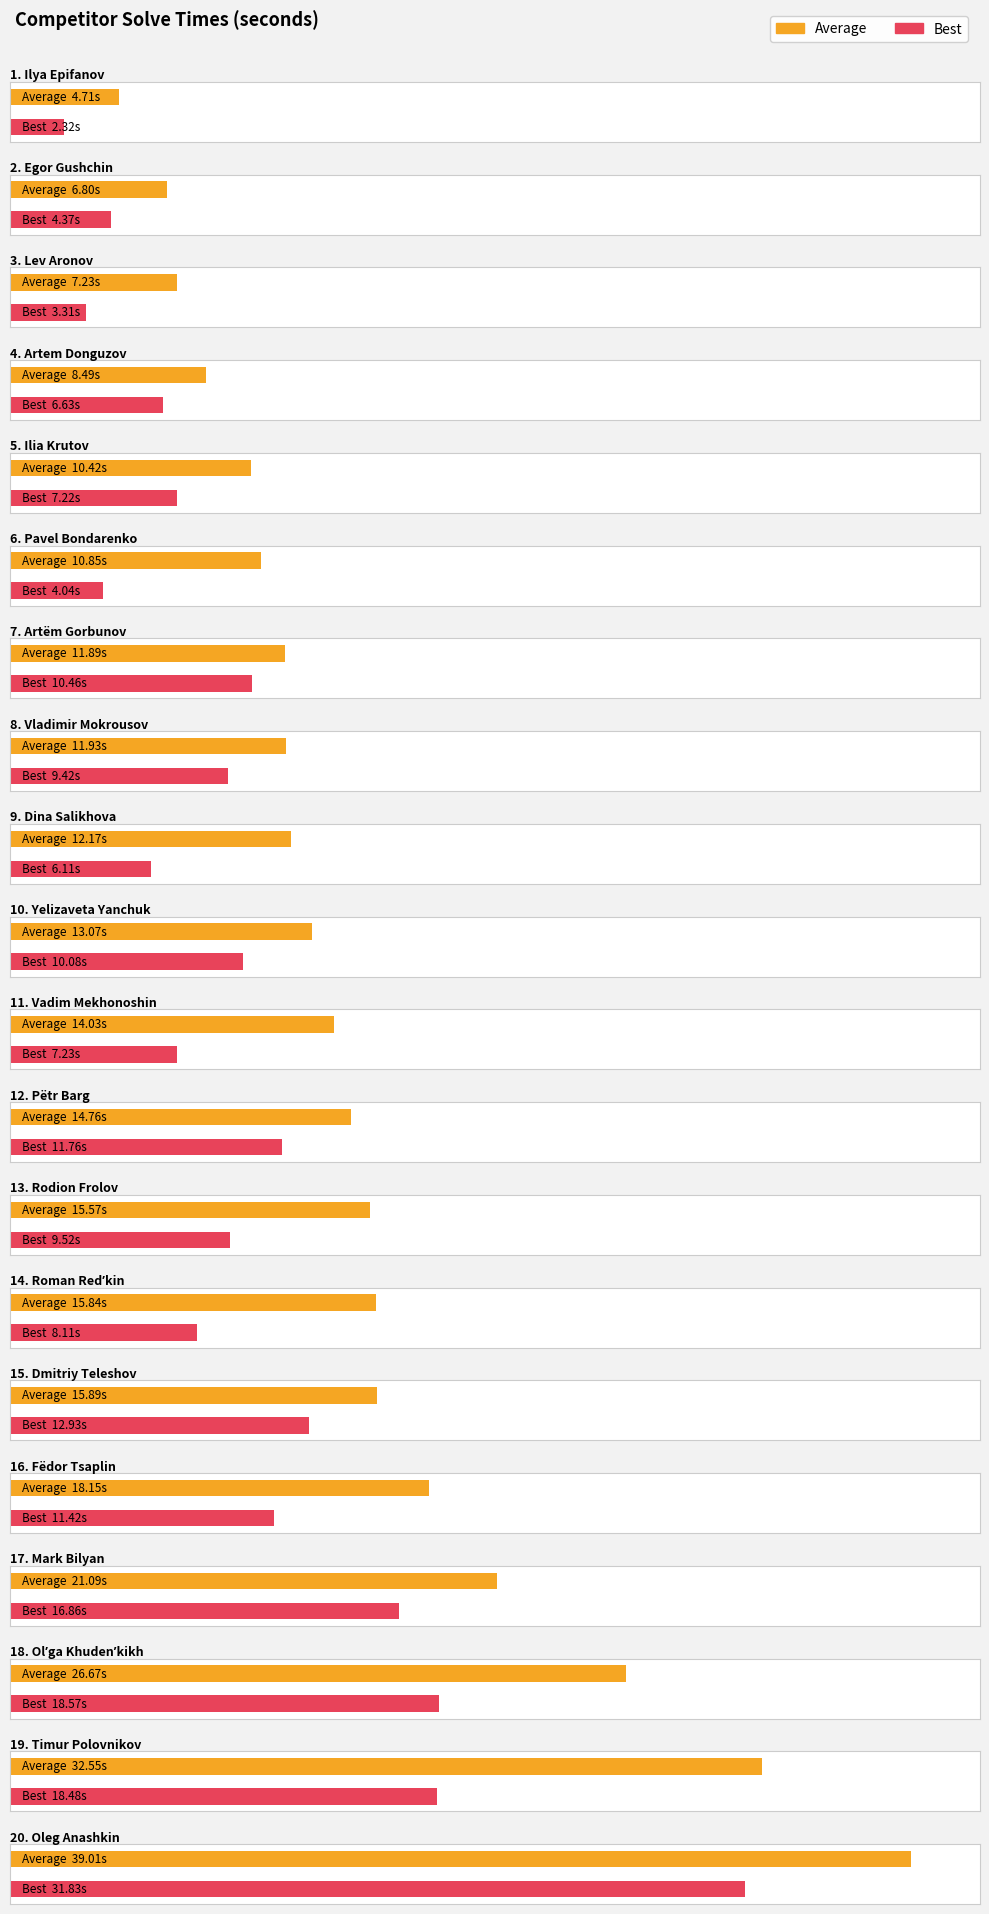

Where is Average nearest to the value 21?

Mark Bilyan